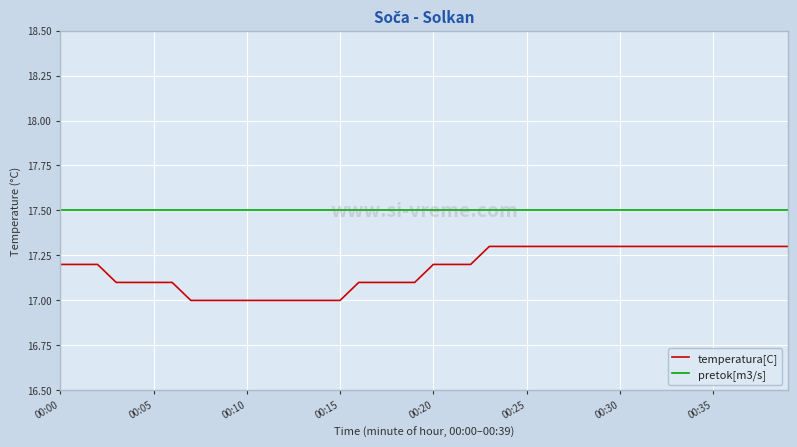

Which series has the largest total across all categories?

pretok[m3/s]